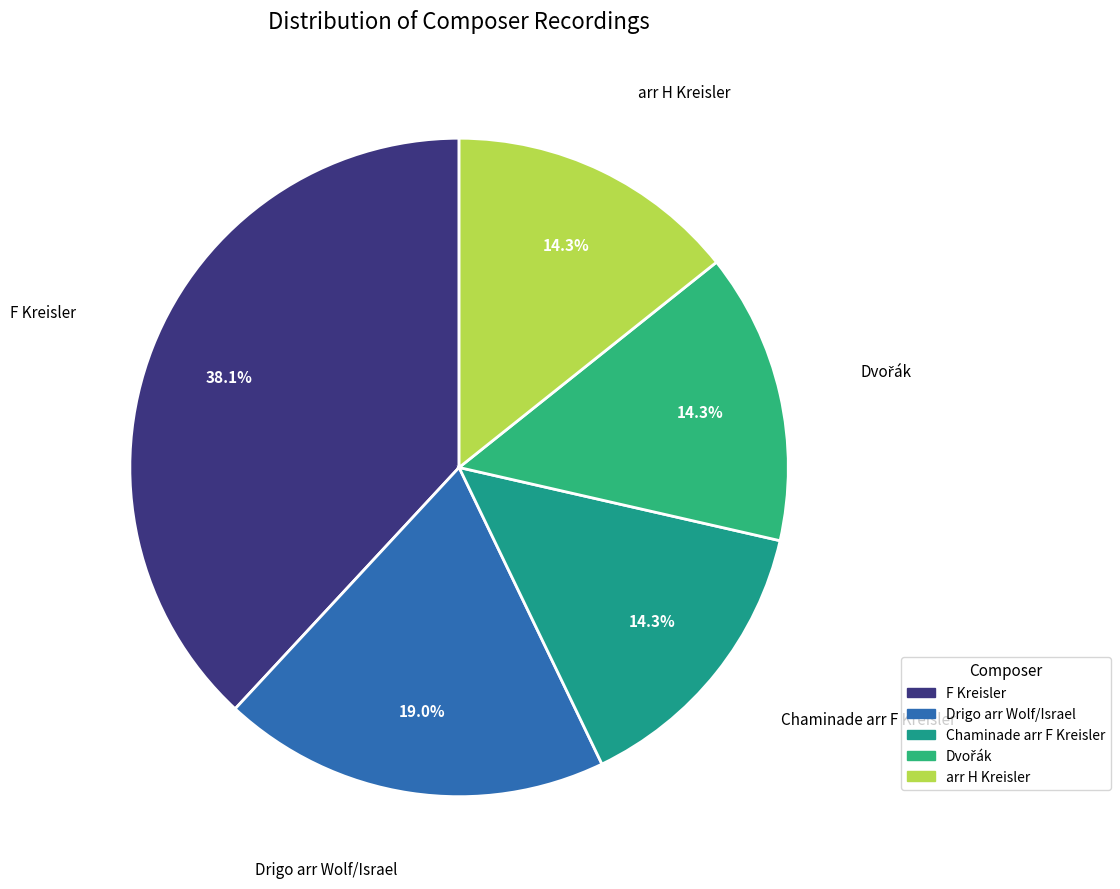

Is the sum of arr H Kreisler and Chaminade arr F Kreisler greater than half?

No